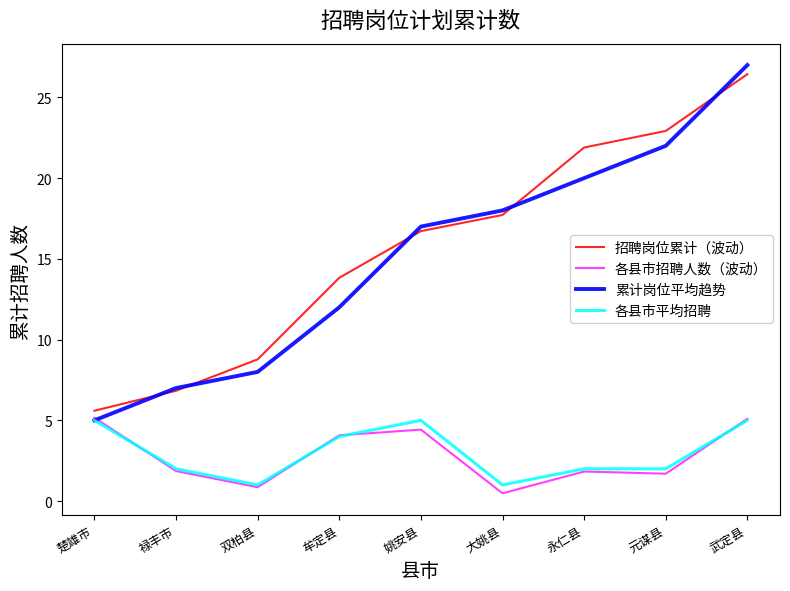

Does the chart display data point markers on the line(s)?

No